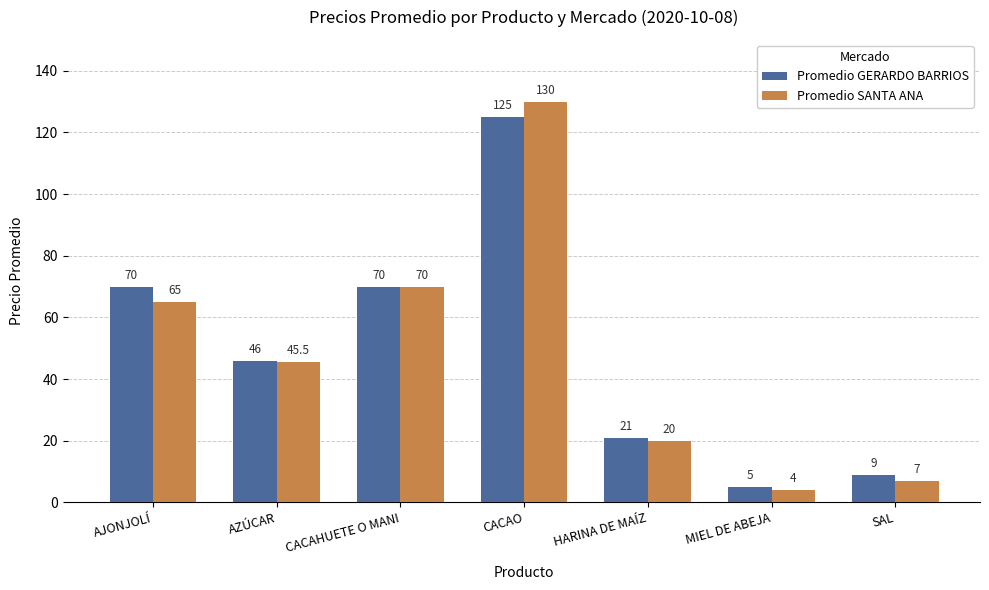

Reading left to right, what are all the values shown in this chart?

Promedio GERARDO BARRIOS: 70.0	46.0	70.0	125.0	21.0	5.0	9.0
Promedio SANTA ANA: 65.0	45.5	70.0	130.0	20.0	4.0	7.0